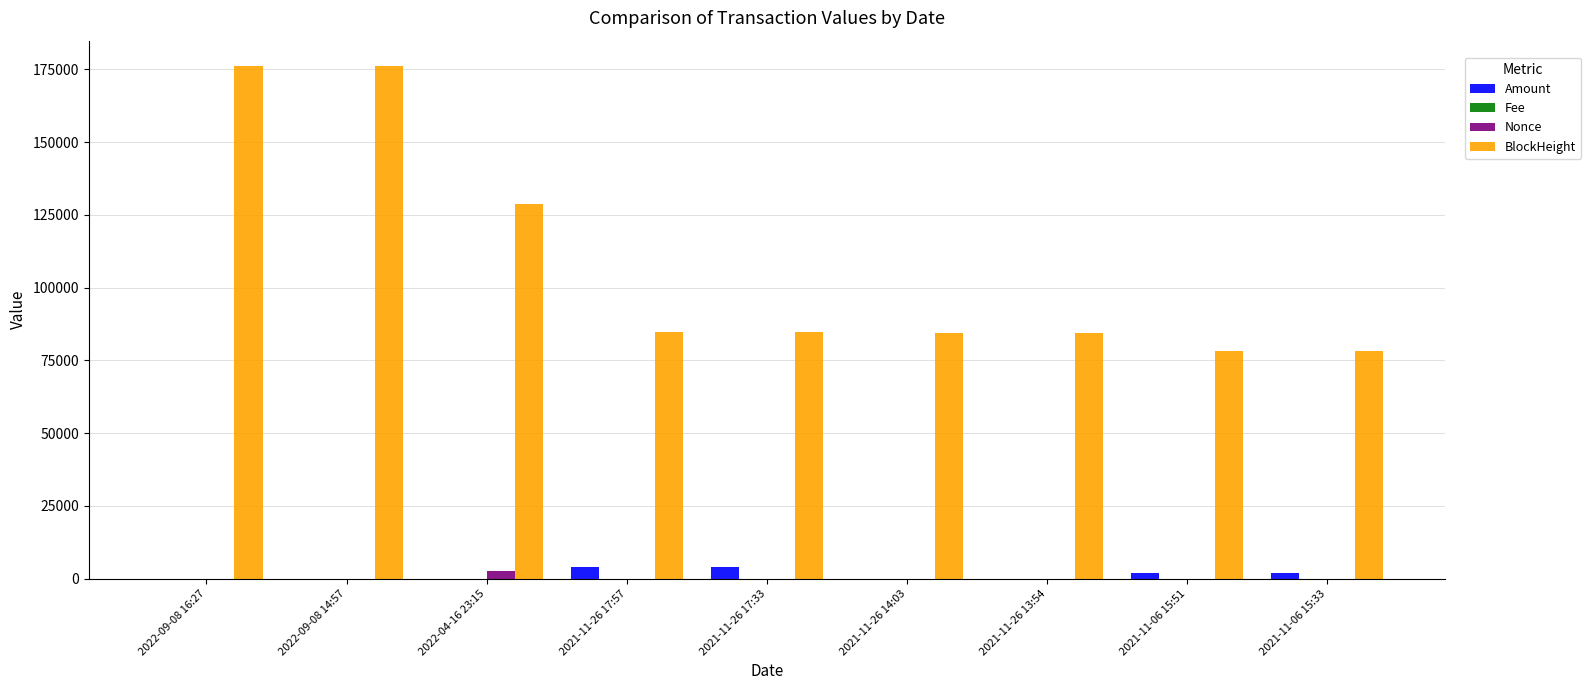

What is the spread (max minus min) of values at 2022-04-16 23:15?

128719.0